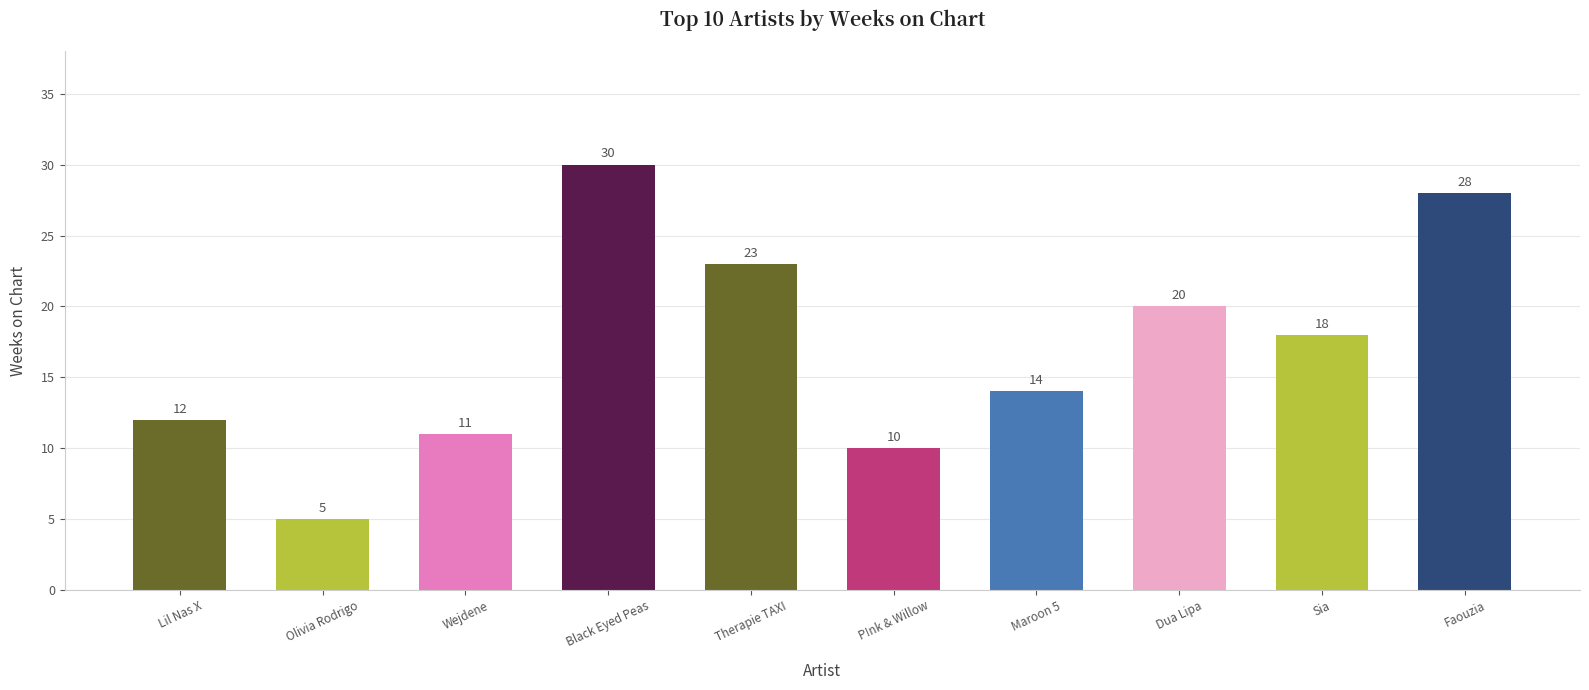

The value at Faouzia is 28. True or false?

True